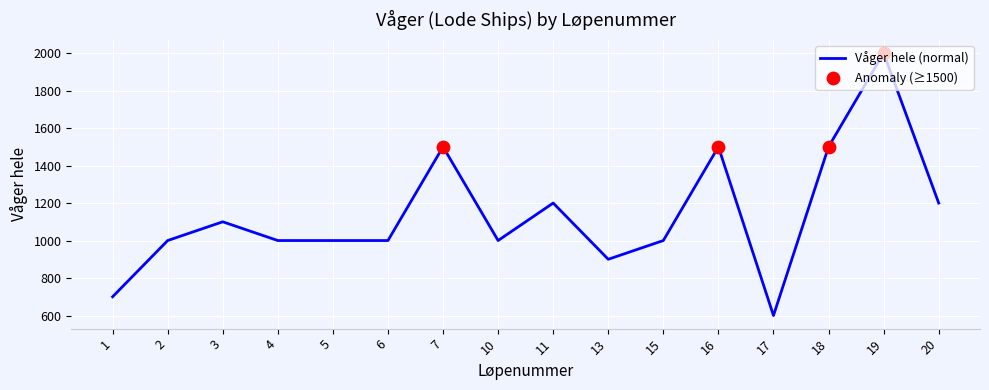

What is the ratio of the value at 20 to the value at 4?

1.2